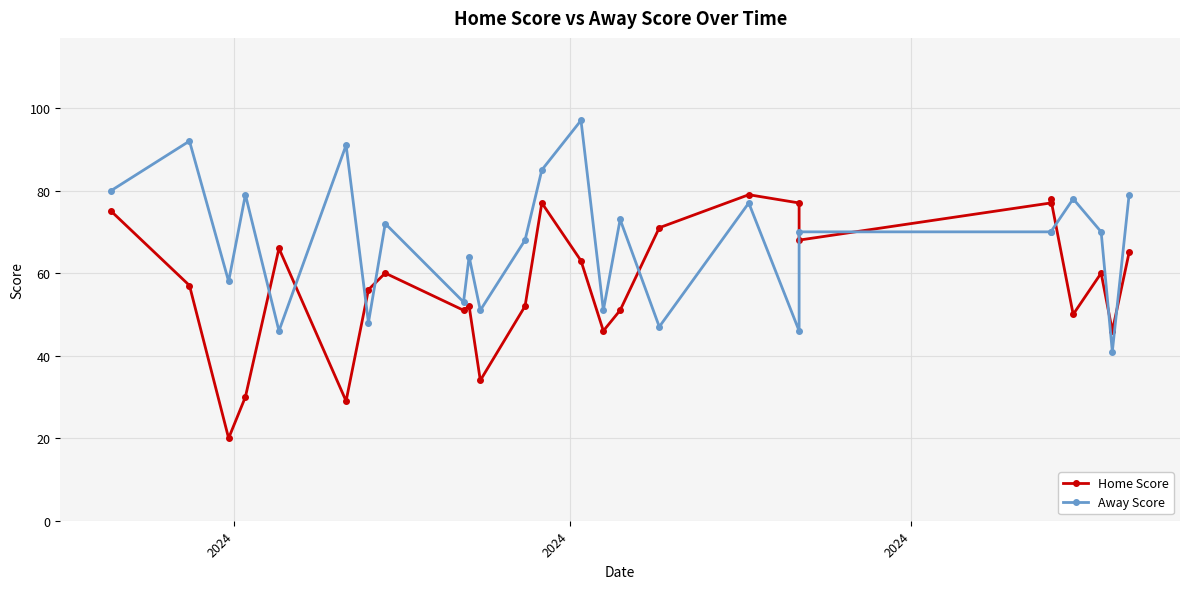

What is the spread (max minus min) of values at 2024?

5